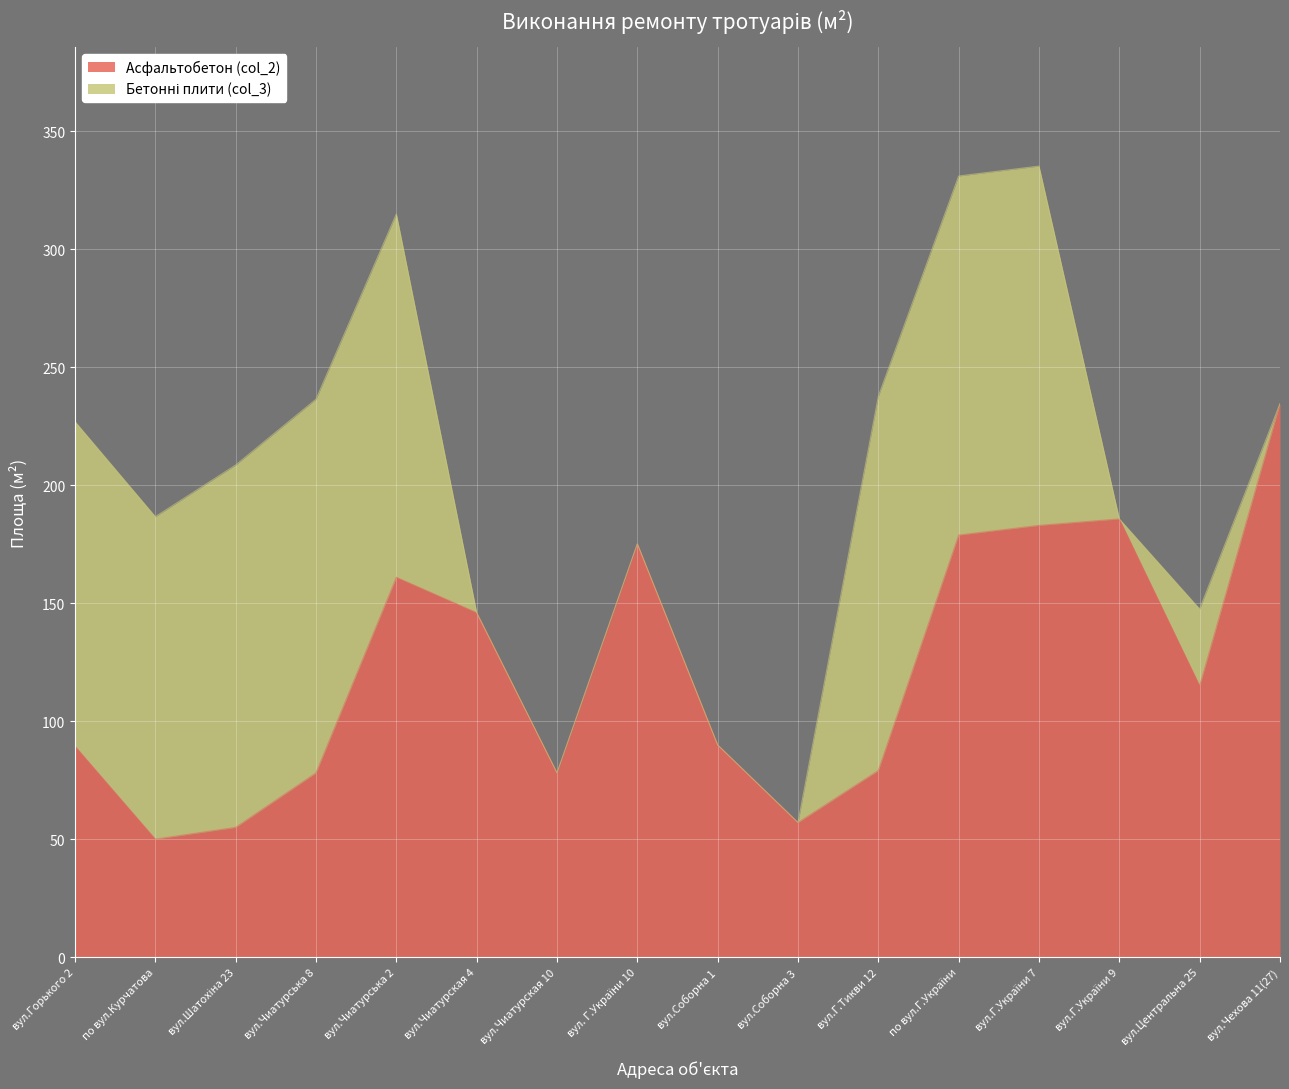

Reading right to left, what are all the values shown in this chart?

234.6	115.0	185.8	183.0	178.9	79.1	57.0	89.9	175.2	78.1	146.0	161.0	78.1	55.0	50.0	89.4